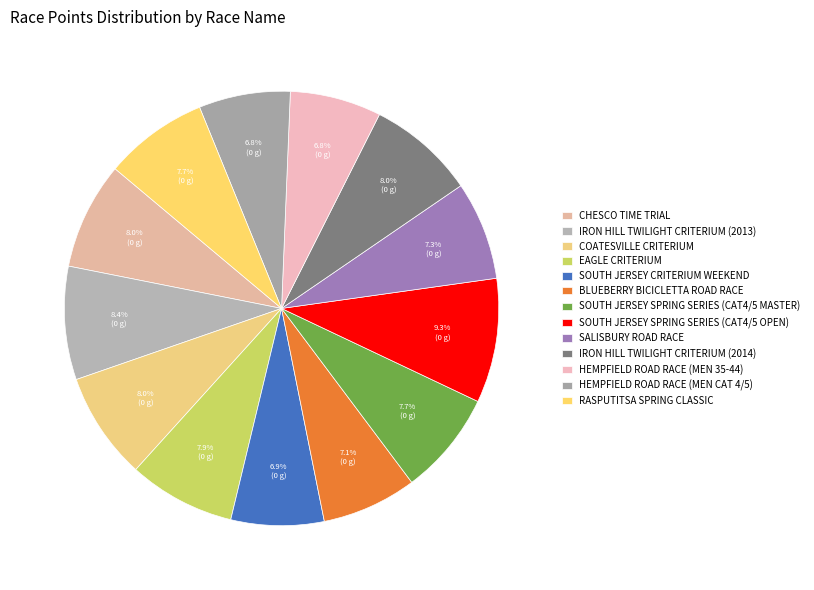

How many segments does this pie chart have?

13